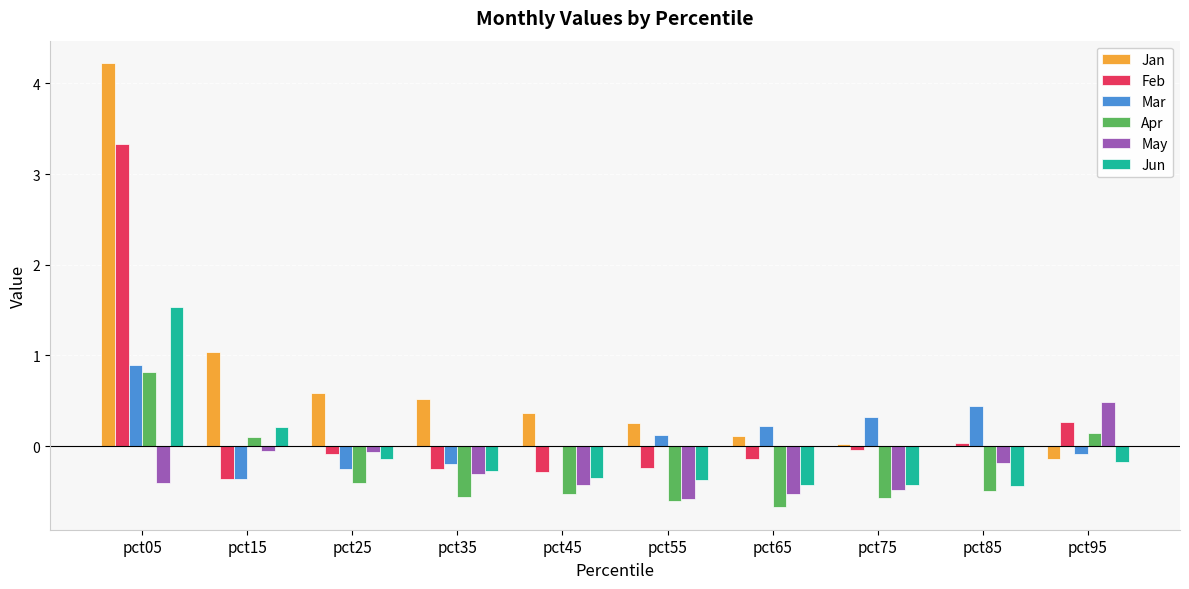

What is the sum of all Mar values?

1.1